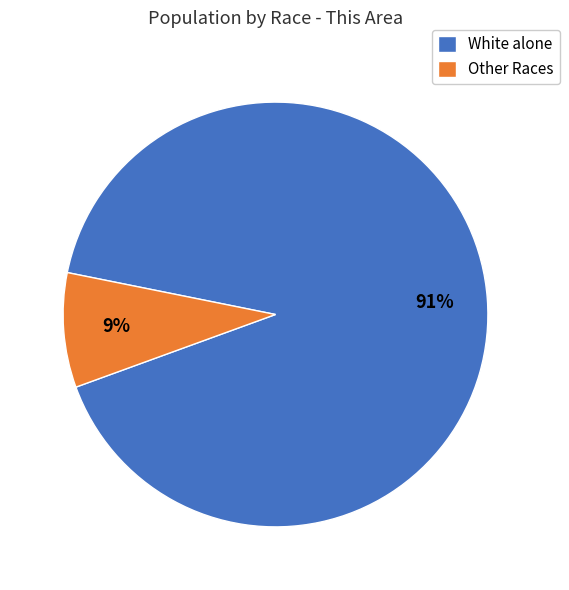

What is the smallest slice in the pie chart?

Other Races